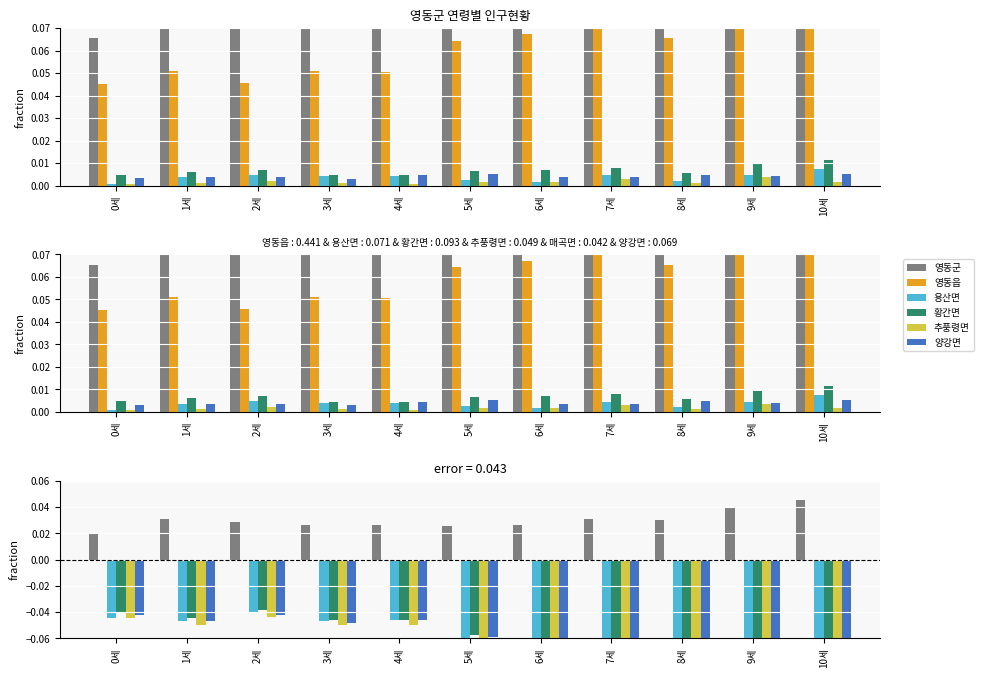

True or false: 양강면 has a value of -0.0 at 4세.

False